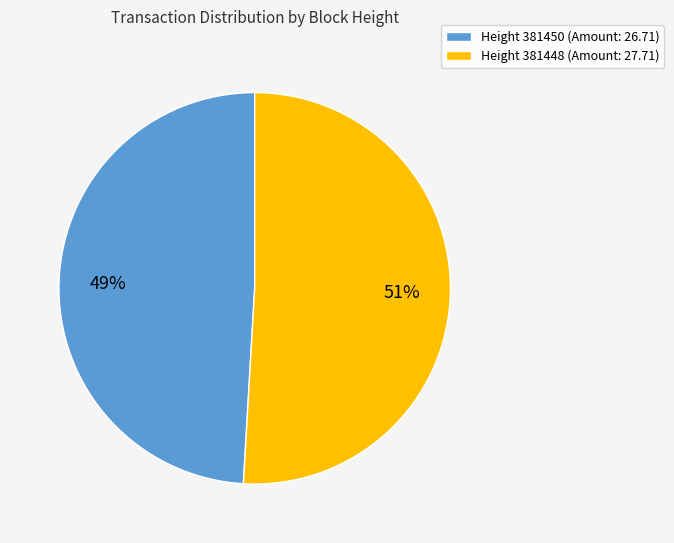

Approximately how many times larger is the value at Height 381448 (Amount: 27.71) compared to Height 381450 (Amount: 26.71)?

1.0